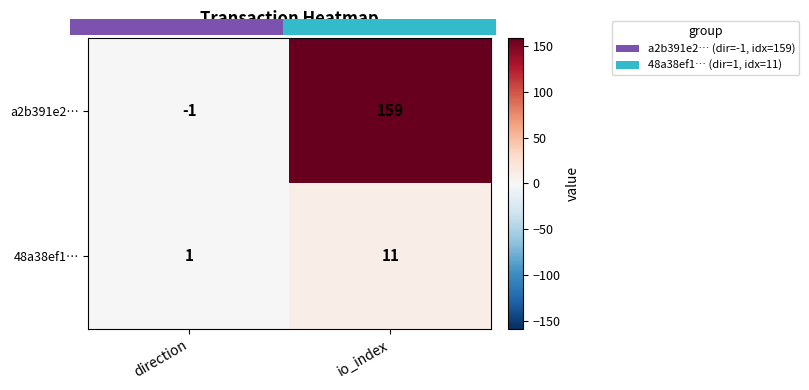

At which category is the sum across all series the highest?

io_index